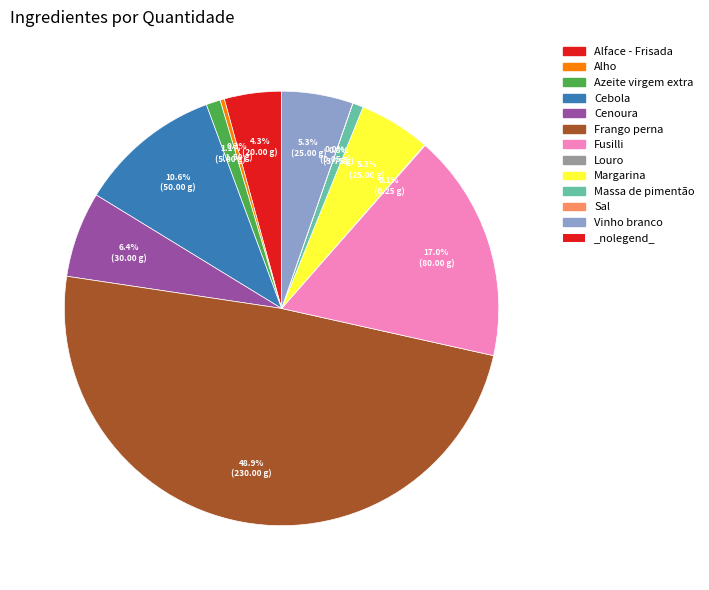

Which slice is the largest?

Frango perna